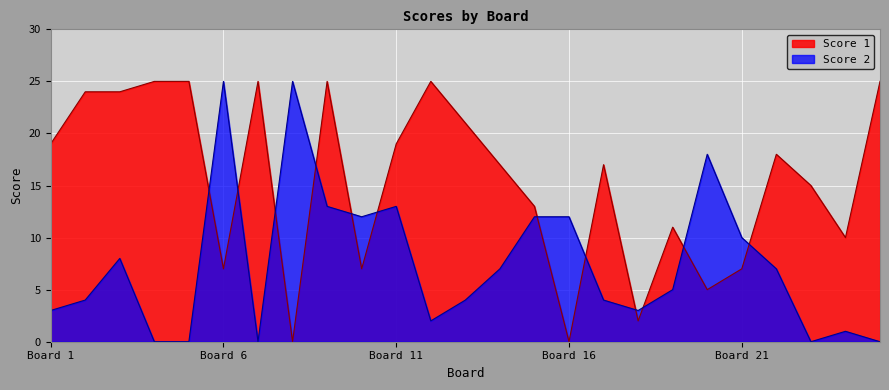

Which series has the largest range (max minus min)?

Score 1